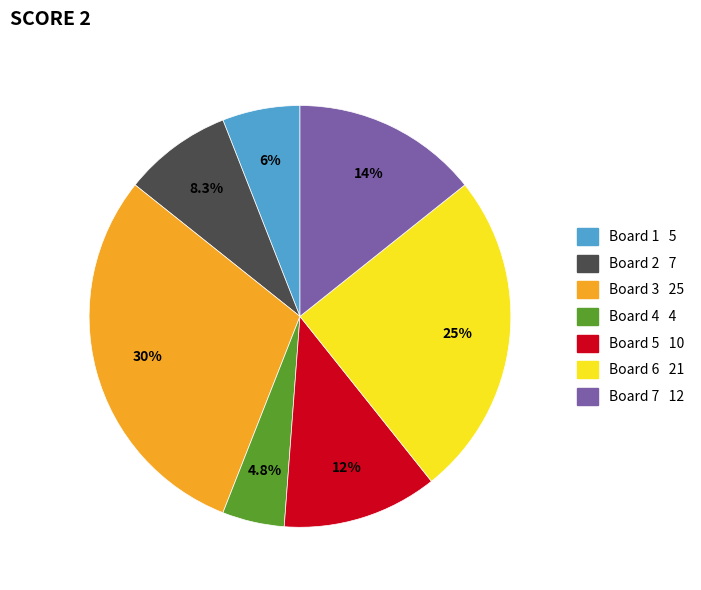

Do Board 1 and Board 6 together represent more than half of the pie?

No